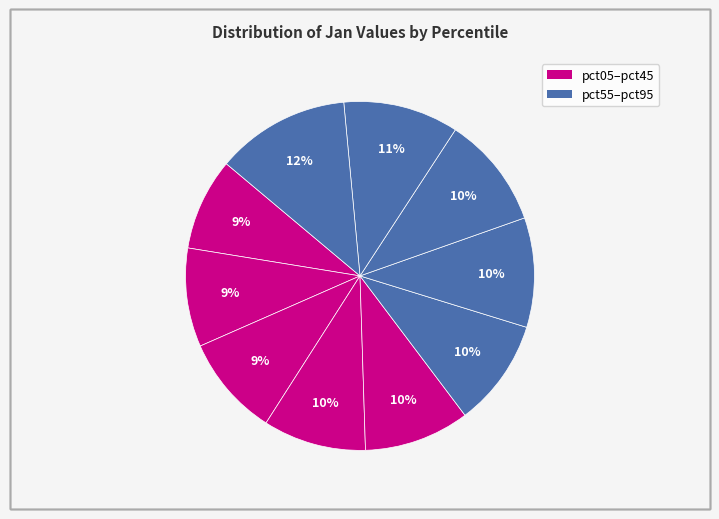

How many slices are in this pie chart?

10